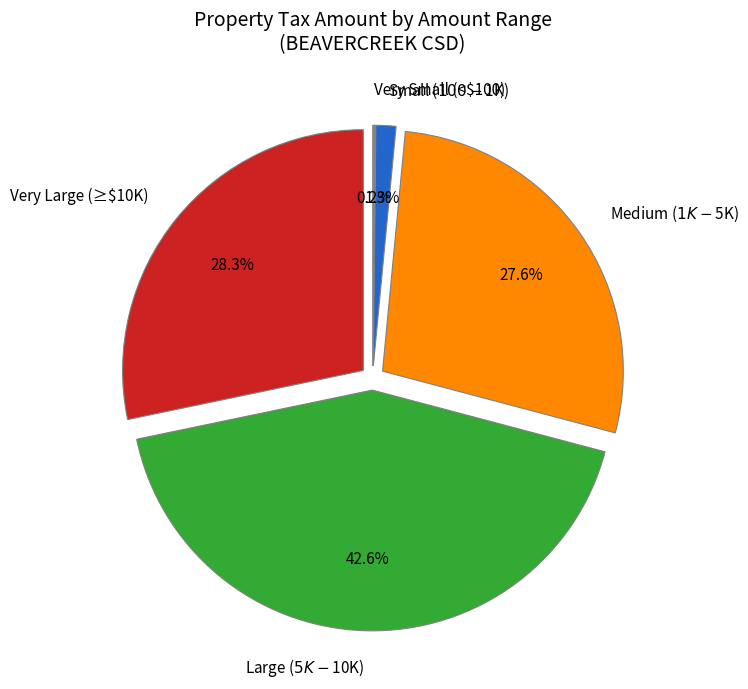

Does BEAVERCREEK CSD represent more than half of the total?

No